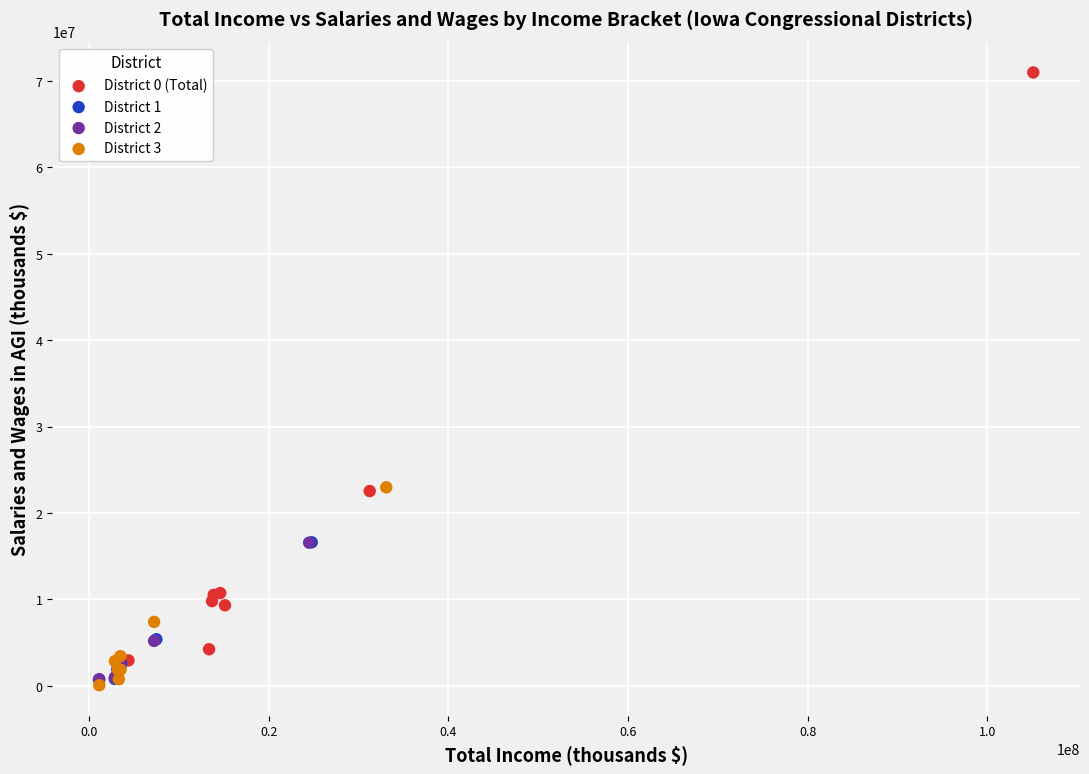

Which series reaches the maximum Y coordinate?

District 0 (Total)